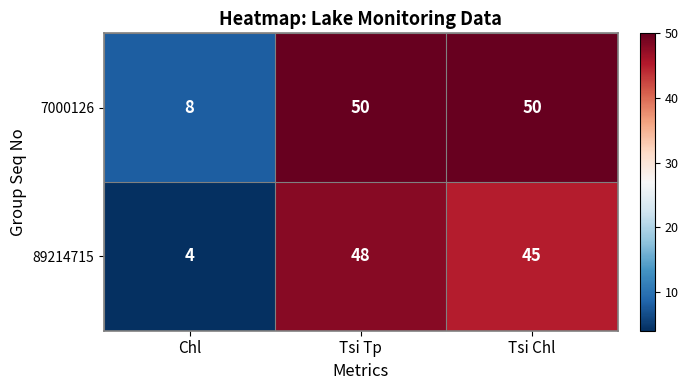

What is the spread (max minus min) of values at Tsi Tp?

2